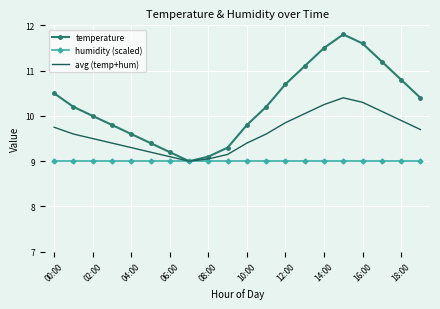

Which series has the largest total across all categories?

temperature